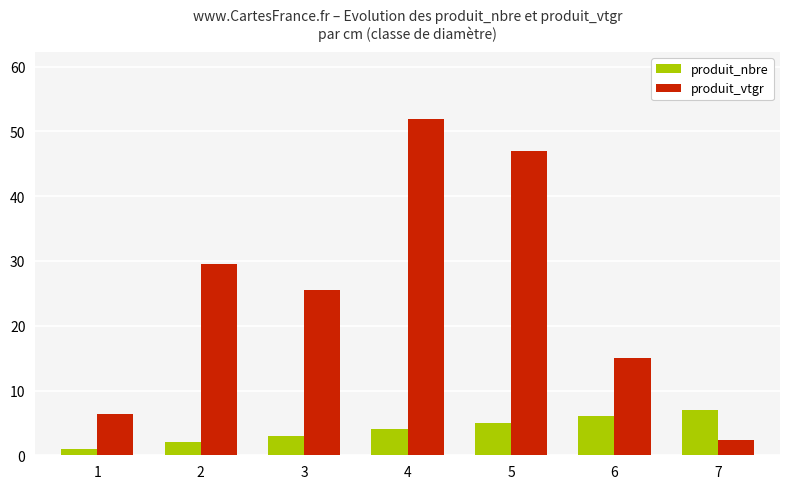

Count the number of data series in this chart.

2